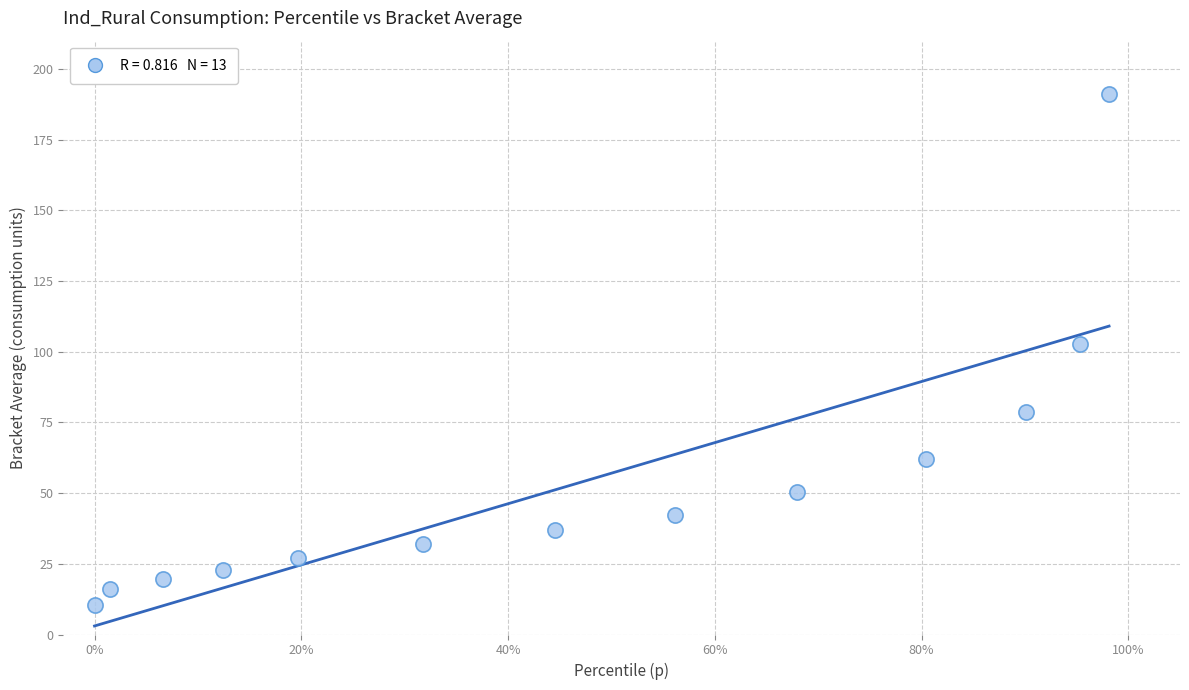

What is the range of X values (max minus min)?

1.0